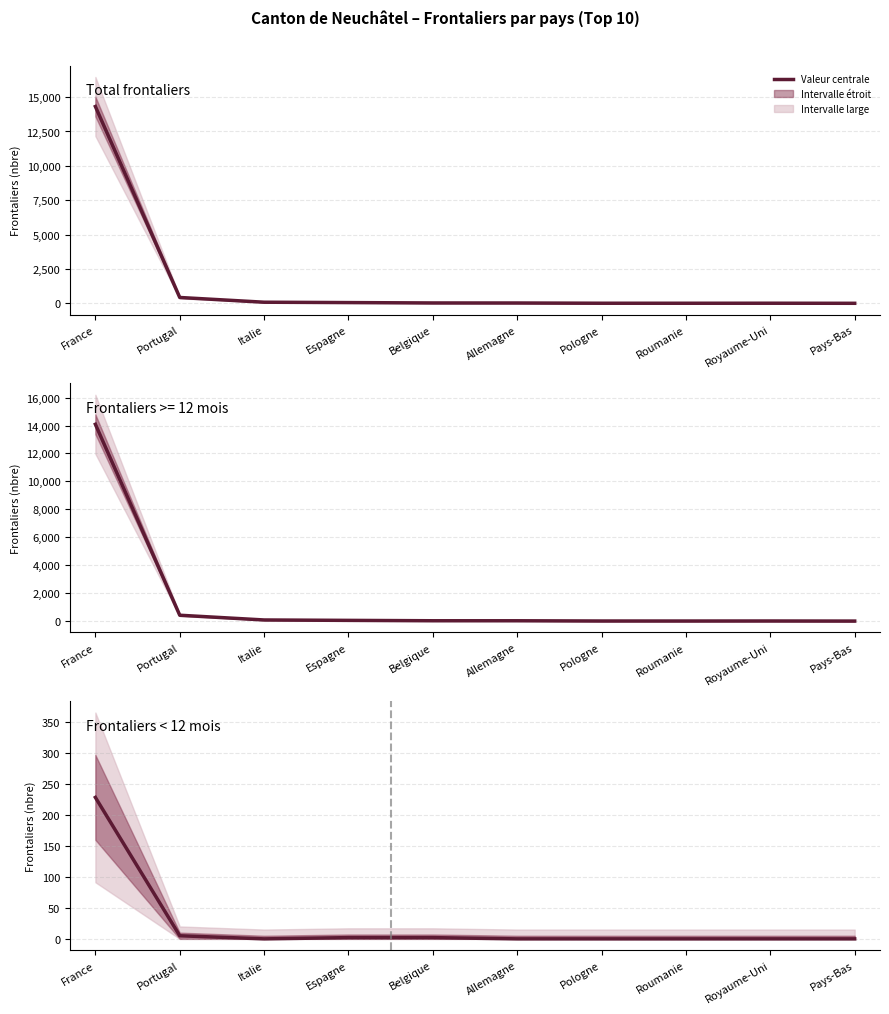

What value does the data have at France?

228